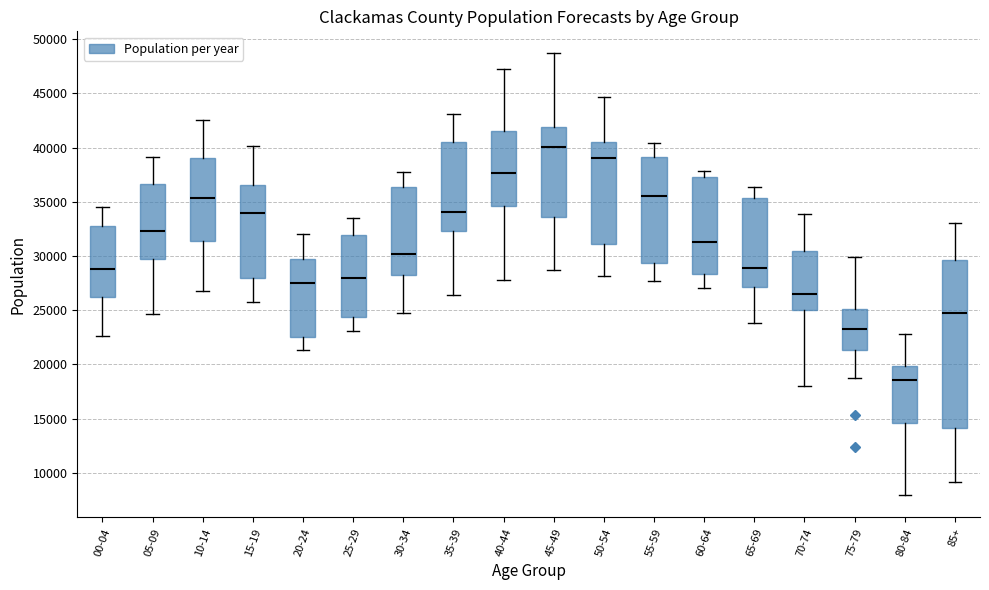

Which box is the tallest, from its lower edge to its upper edge?

85+